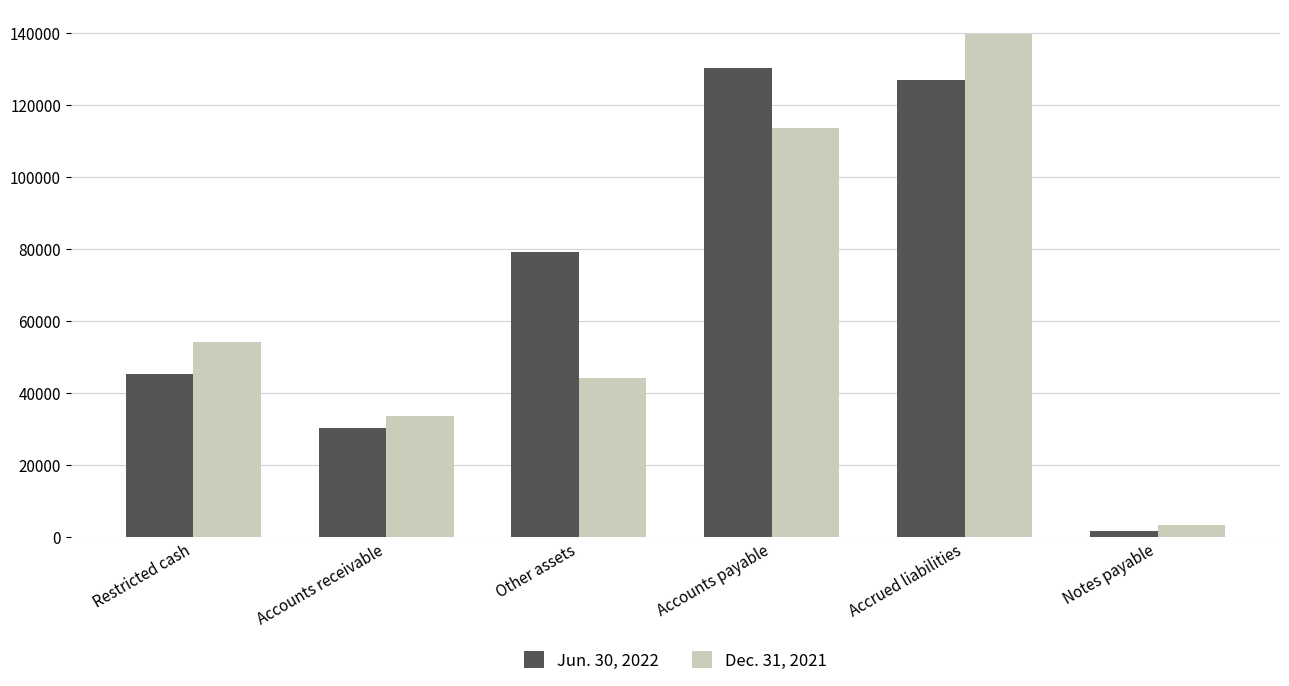

What is the difference between the maximum and minimum values in the Dec. 31, 2021 series?

136216